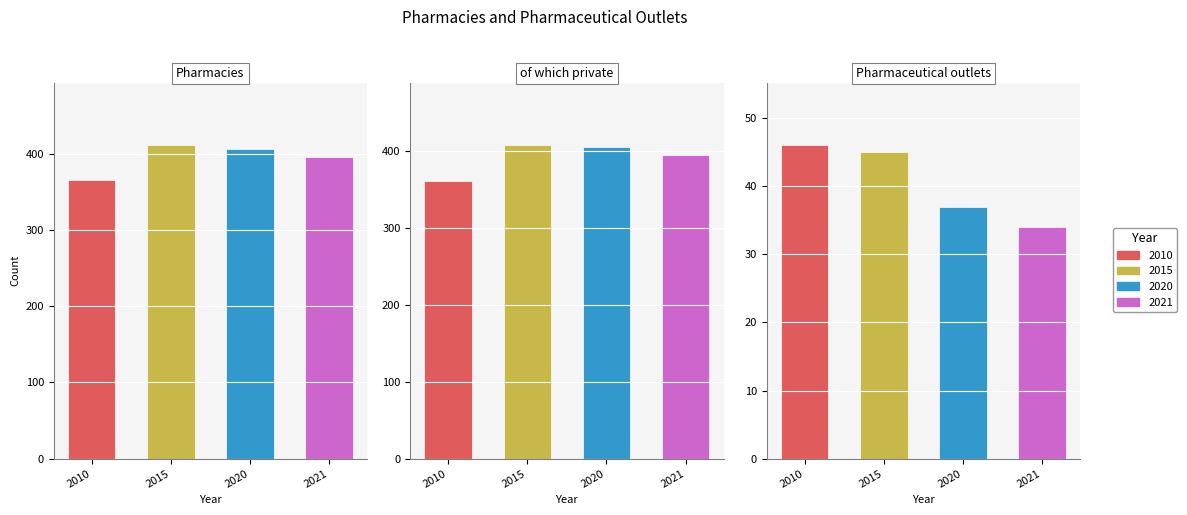

Reading right to left, what are all the values shown in this chart?

Pharmacies: 2021=395	2020=406	2015=411	2010=366
of which private: 2021=395	2020=406	2015=408	2010=361
Pharmaceutical outlets: 2021=34	2020=37	2015=45	2010=46